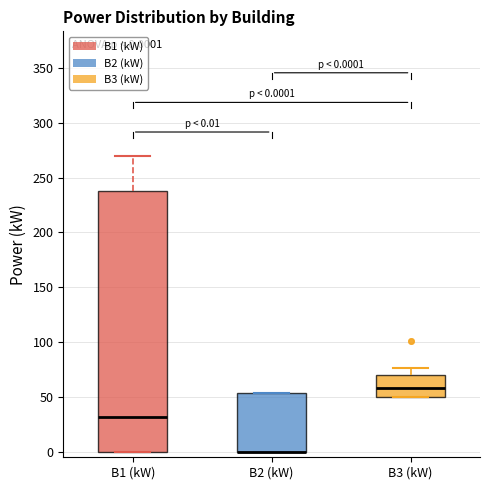

Which box is the tallest, from its lower edge to its upper edge?

B1 (kW)